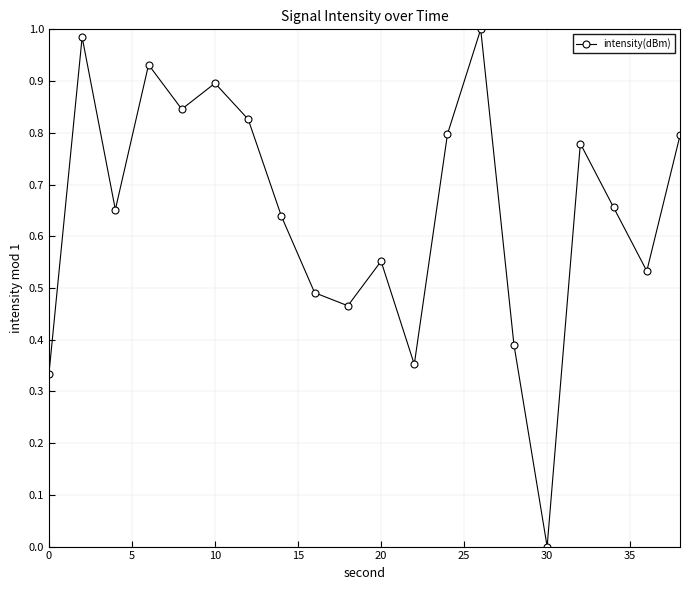

True or false: there are more than 2 points higher than both neighbors.

True